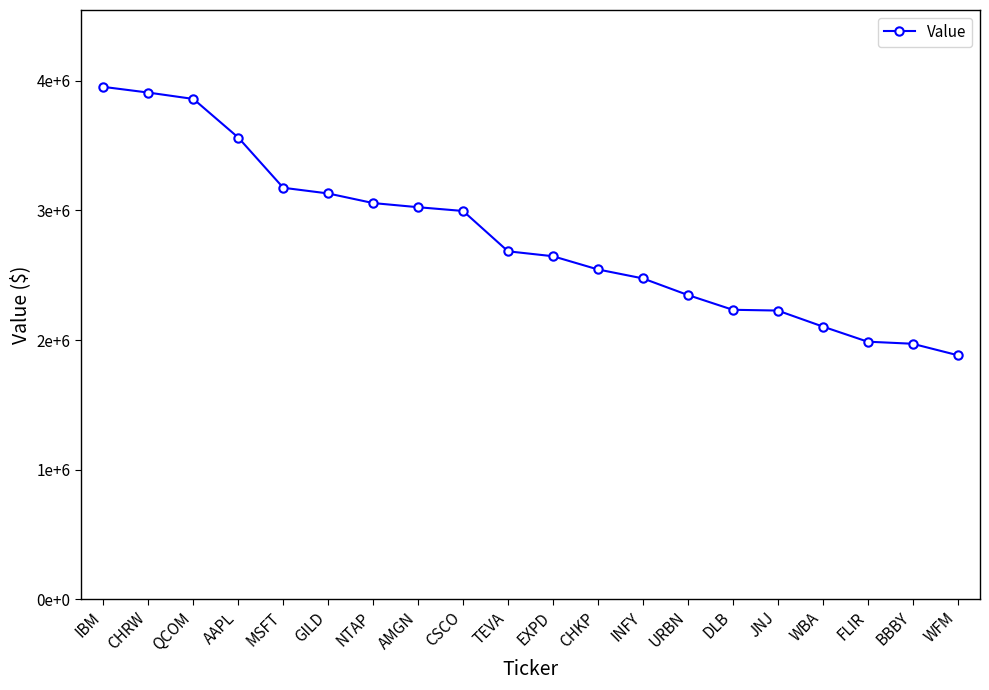

What is the label of the 4th point from the left?

AAPL